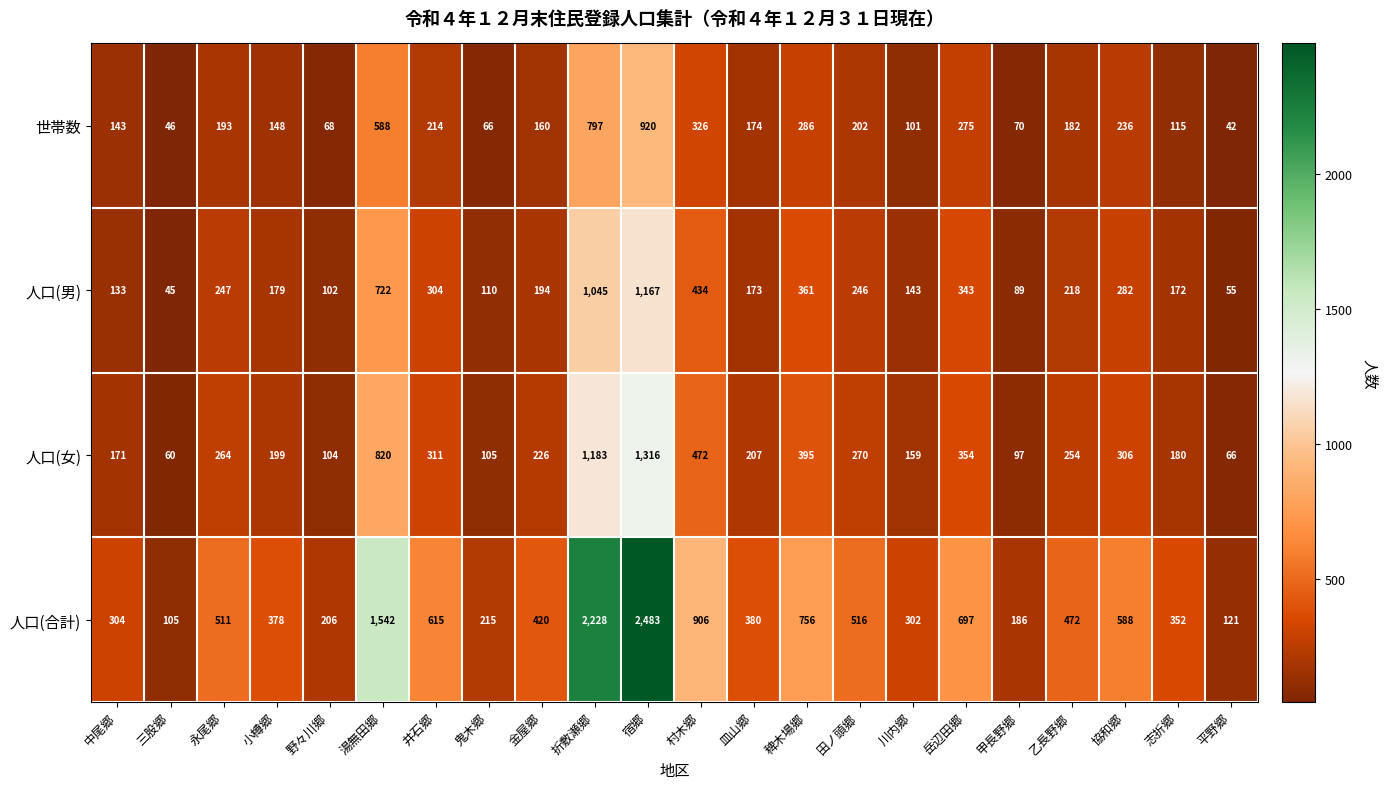

Which series has the largest total across all categories?

人口(合計)